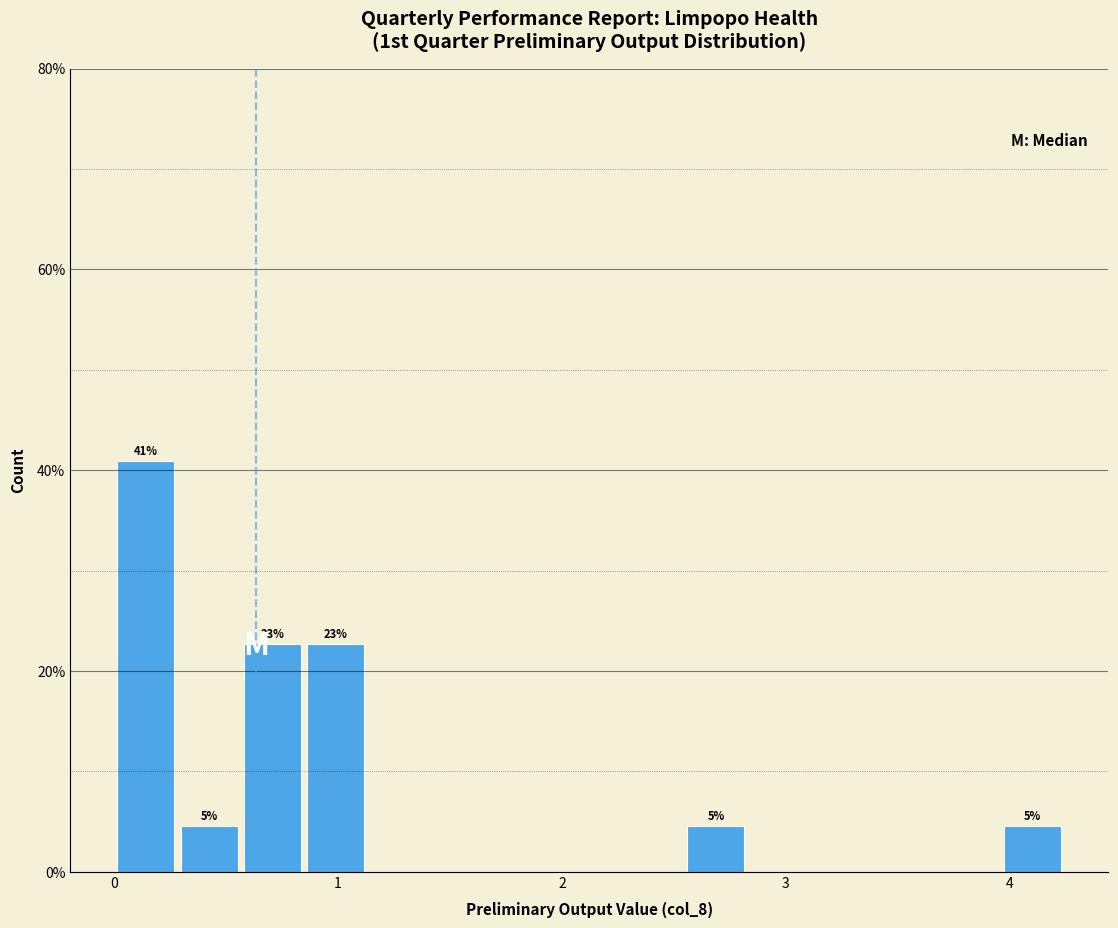

Read against the x-axis, roughly where is the centre of the tallest bar?

0.1